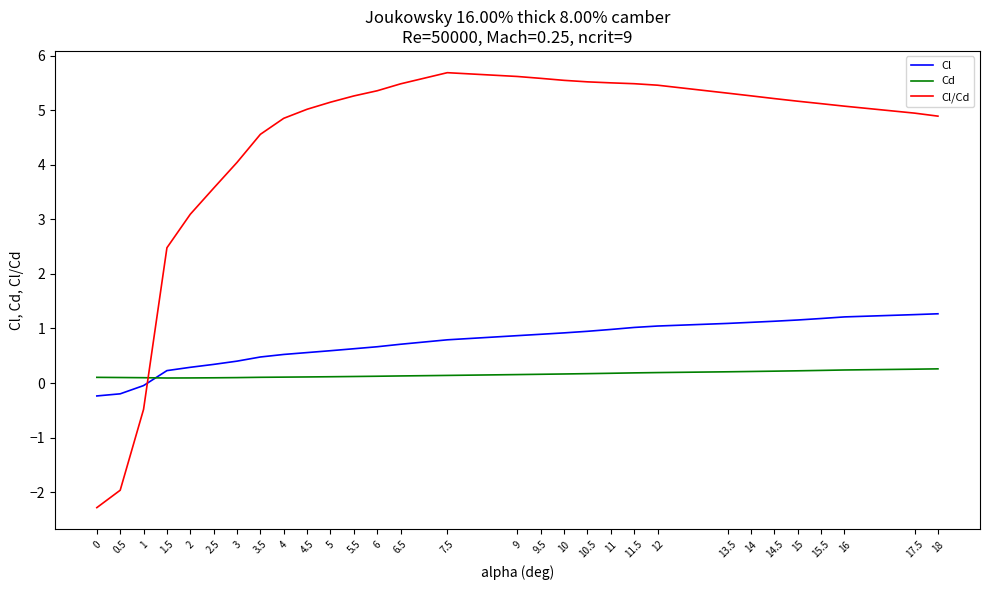

Is this an area chart (filled region under the line)?

No